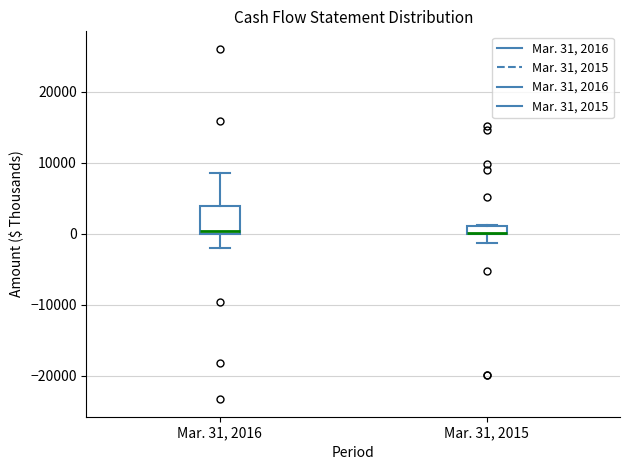

Comparing the boxes themselves (not the whiskers), which one is the tallest?

Mar. 31, 2016